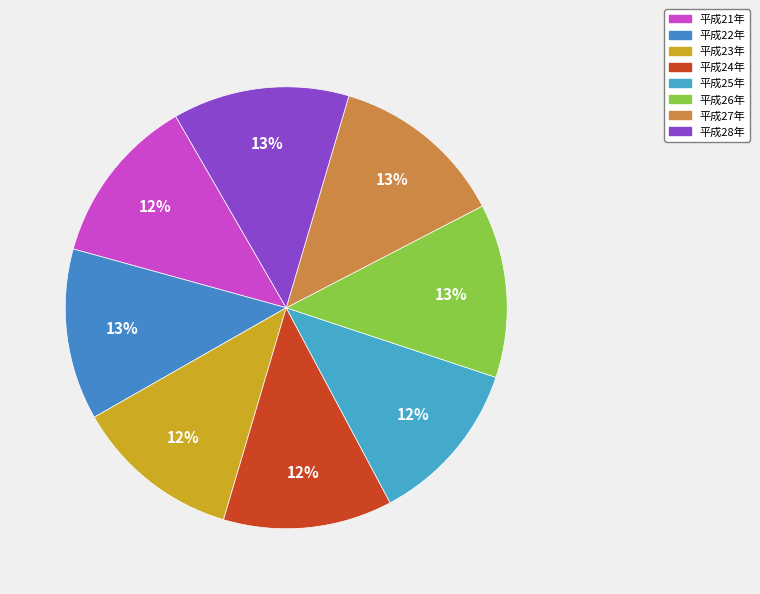

Is it true that 平成22年 is 13% of the pie?

True